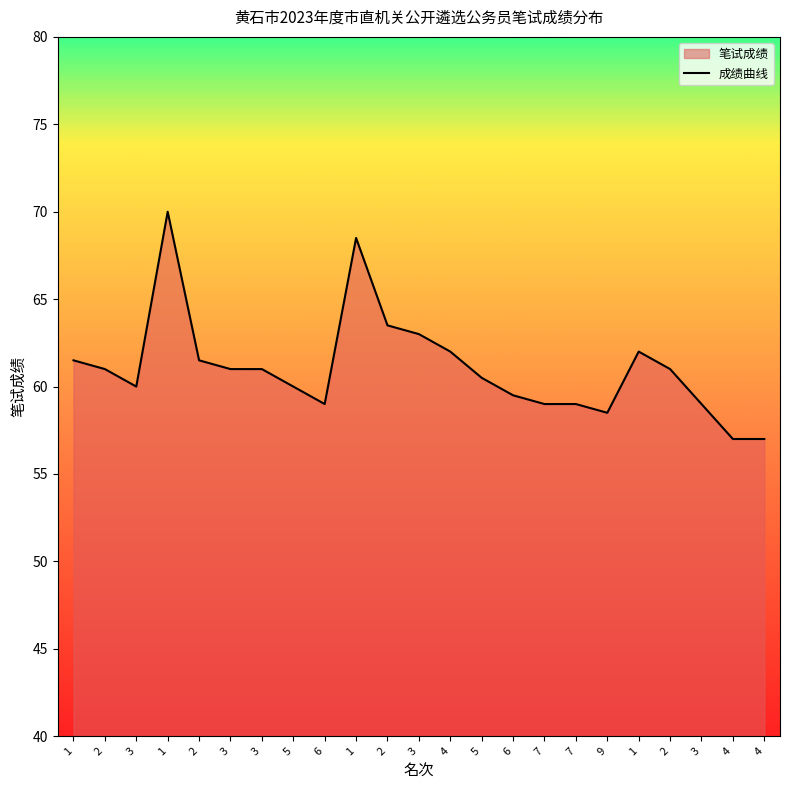

What is the greatest value displayed?

70.0